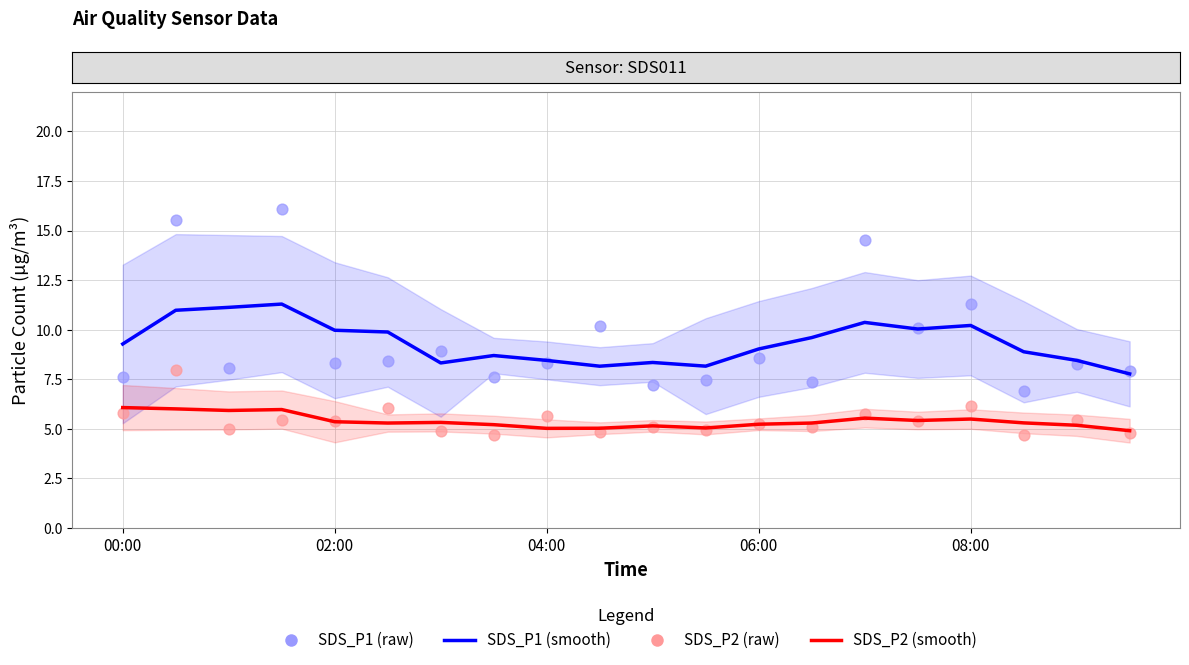

Which series has the largest total across all categories?

SDS_P1 (raw)